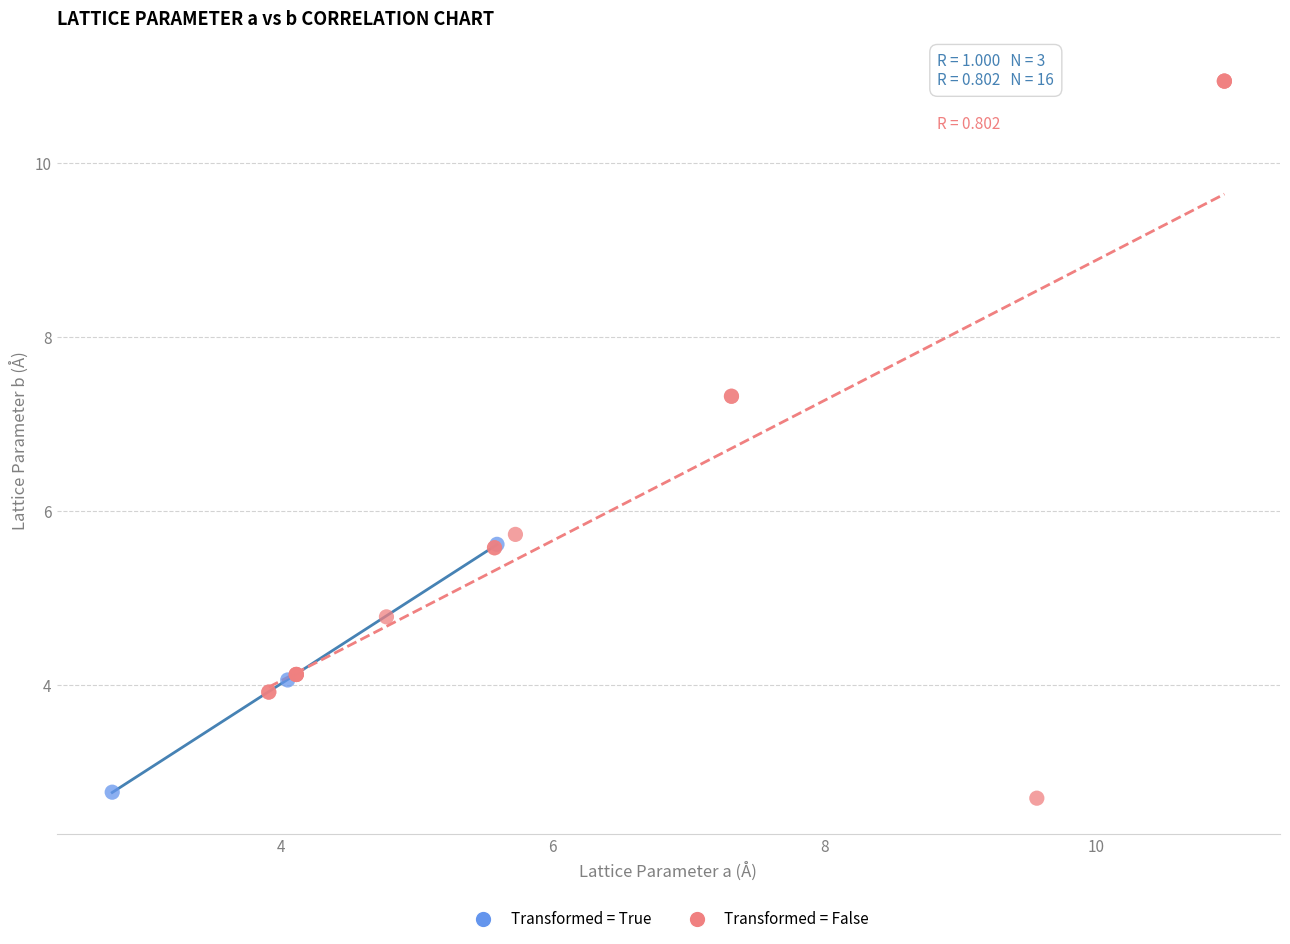

Which series contains the highest Y value?

Transformed = False